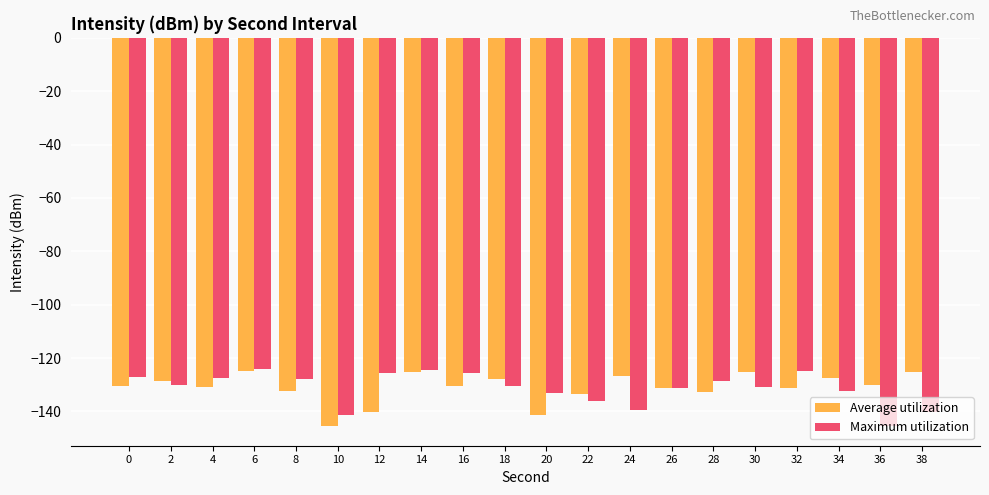

At 12, list the series in order from smallest to largest.

Average utilization, Maximum utilization